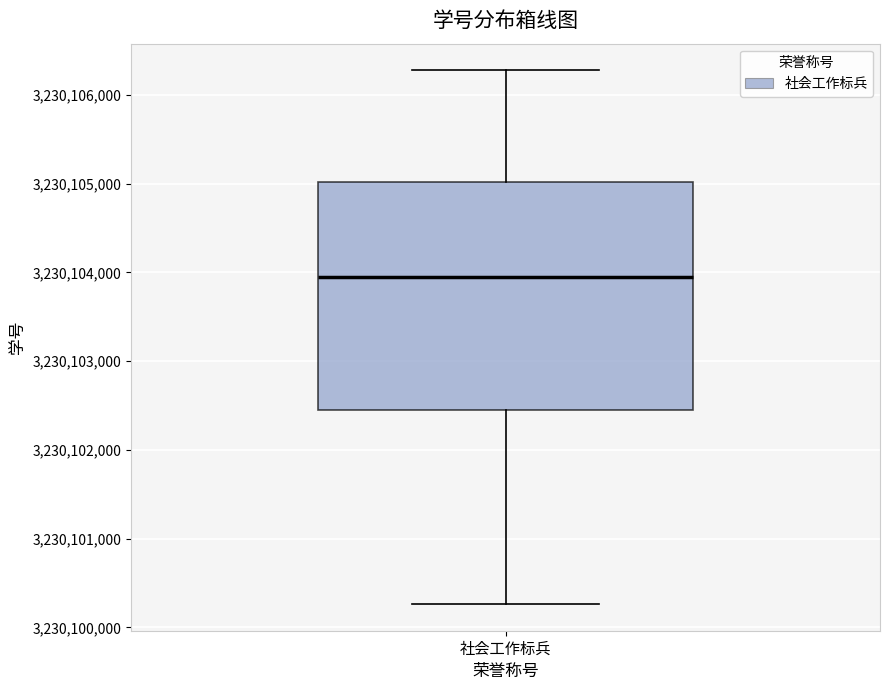

Transcribe this box plot: give where the median line is, the range the box spans, and where the two whiskers end, as read against the y-axis. The values are not printed on the chart, so give them approximately, as read against the axis.

median 3230103900, box 3230102500 to 3230105000, whiskers 3230100300 to 3230106300